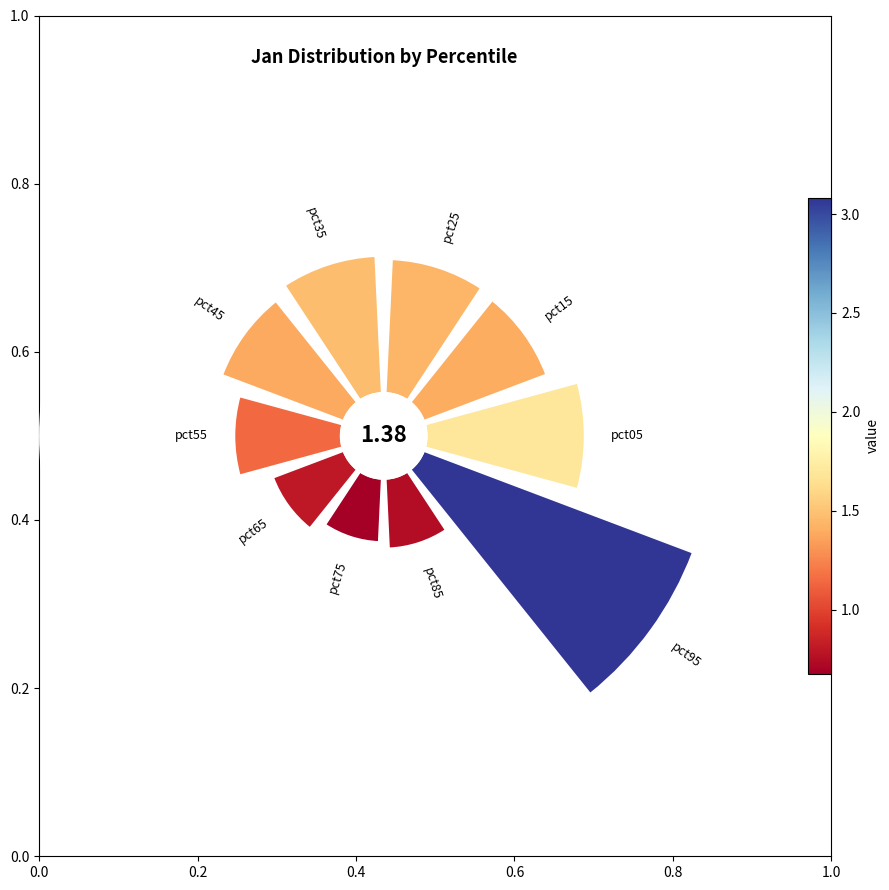

How many segments does this pie chart have?

10